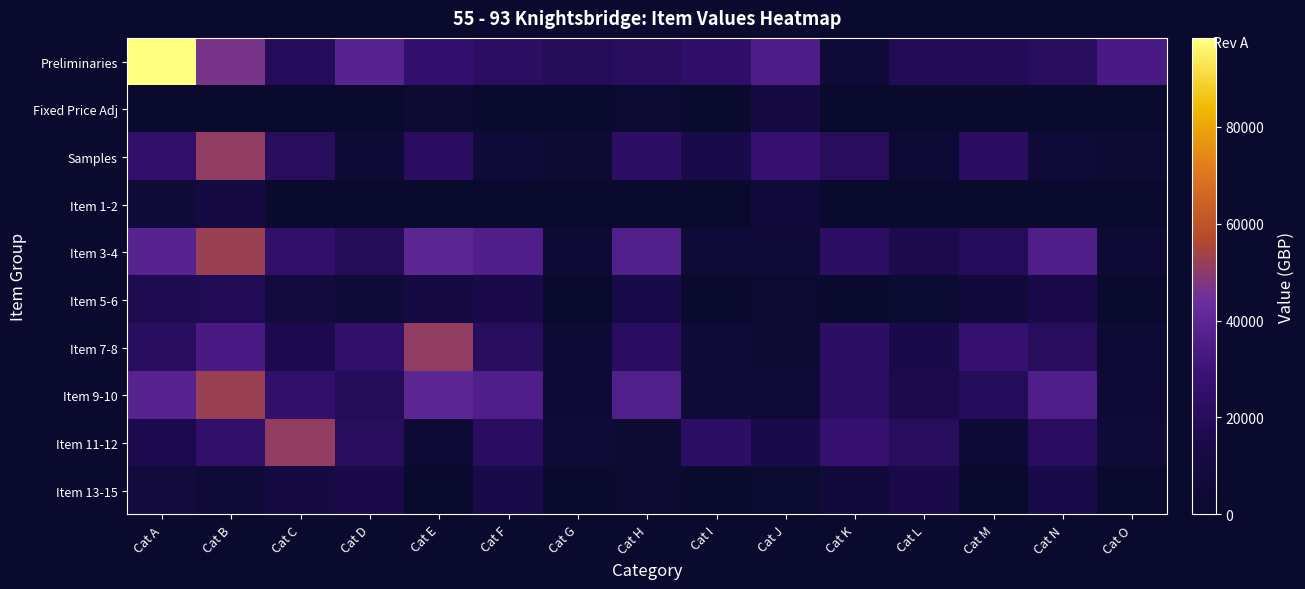

What is the difference between the highest and lowest values at Cat B?

52367.4